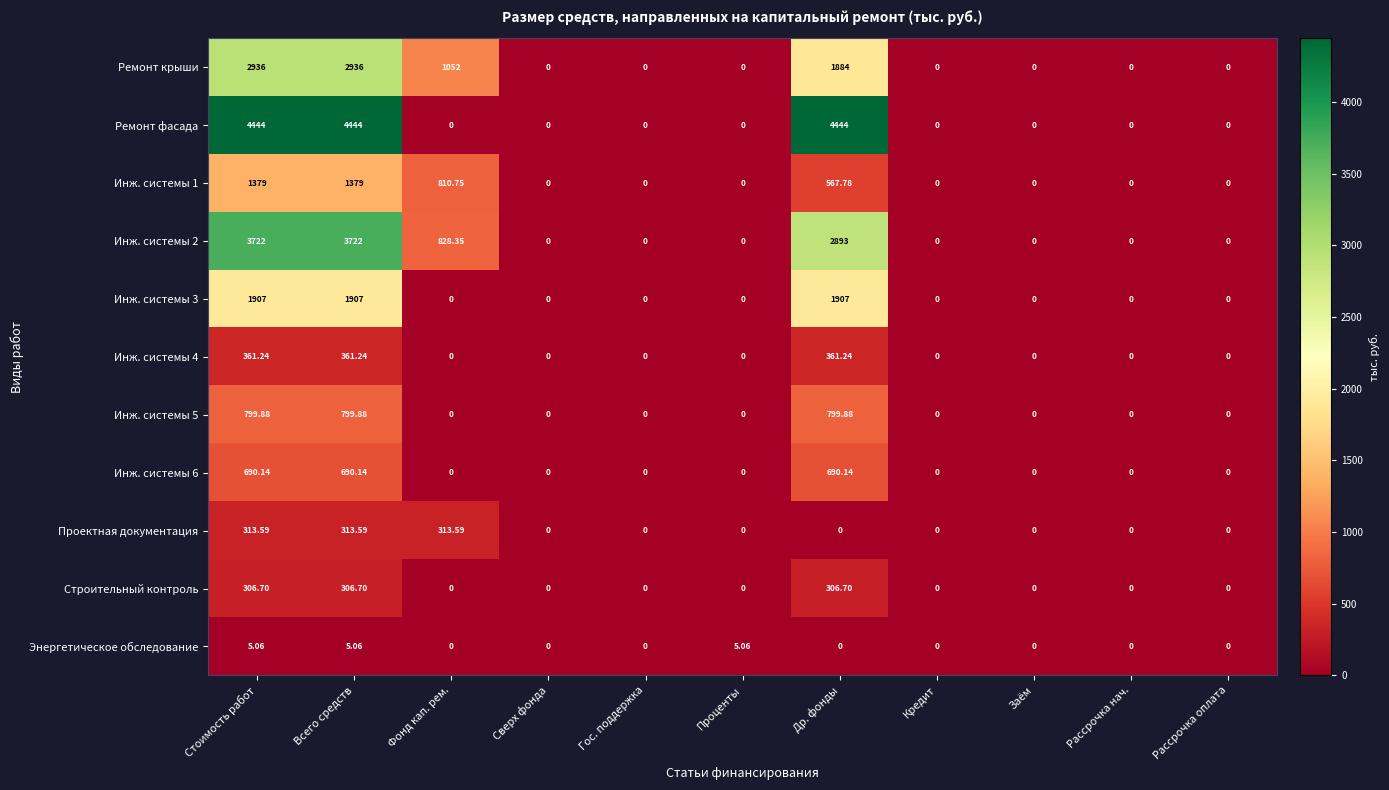

Which series has the widest spread of values?

Ремонт фасада